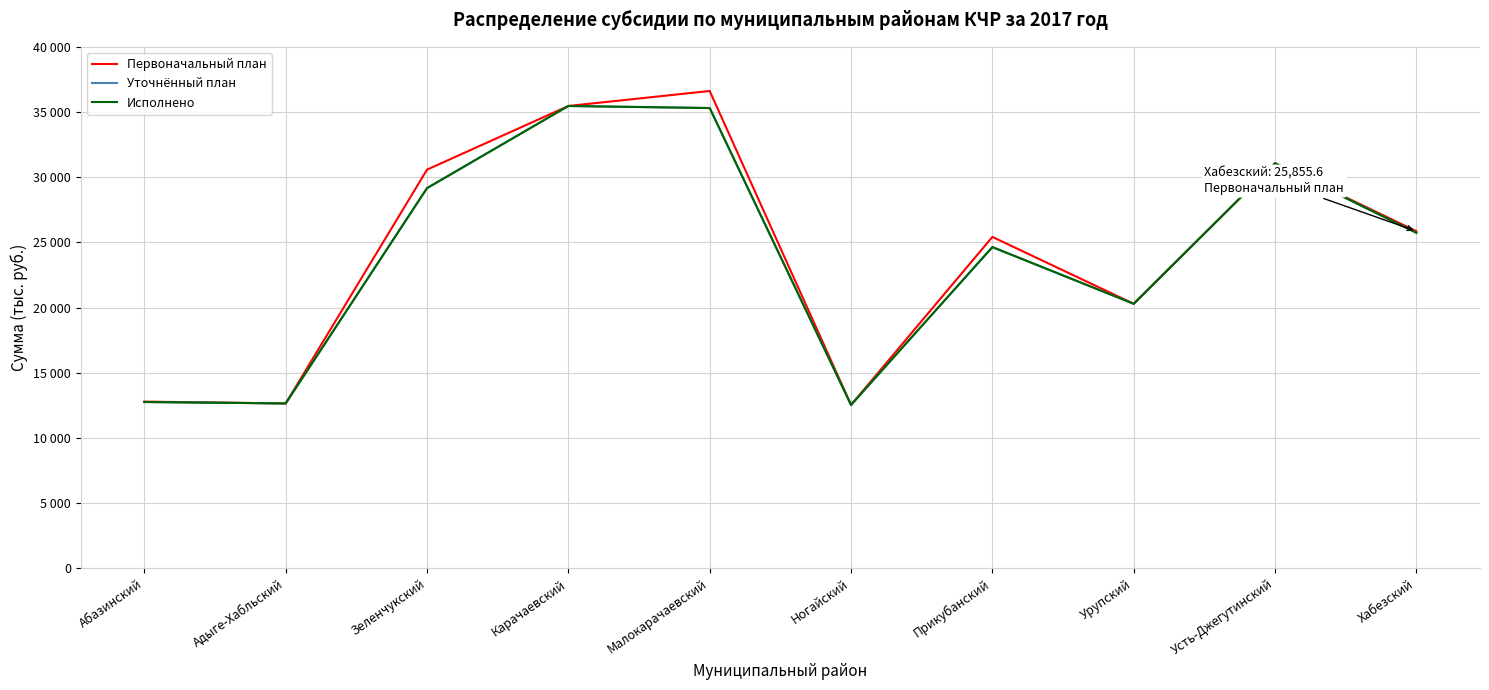

True or false: Уточнённый план and Исполнено intersect in this chart.

False